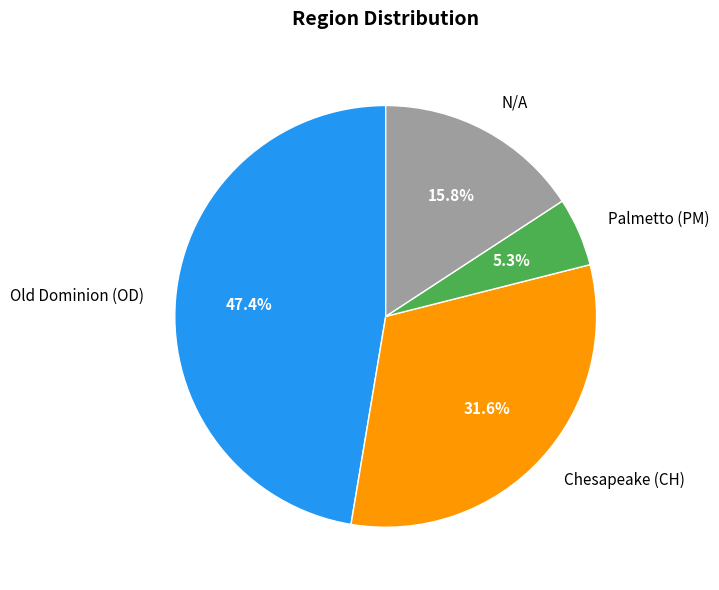

Is there a majority slice in this chart?

No